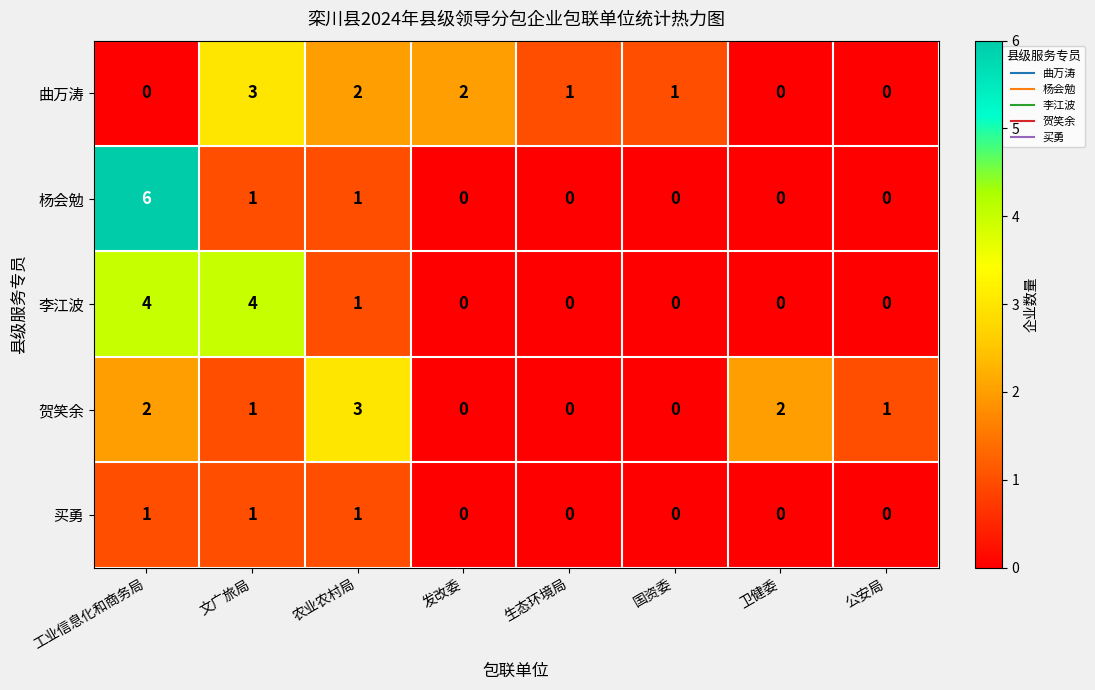

What is the difference between the 杨会勉 values at 生态环境局 and 工业信息化和商务局?

6